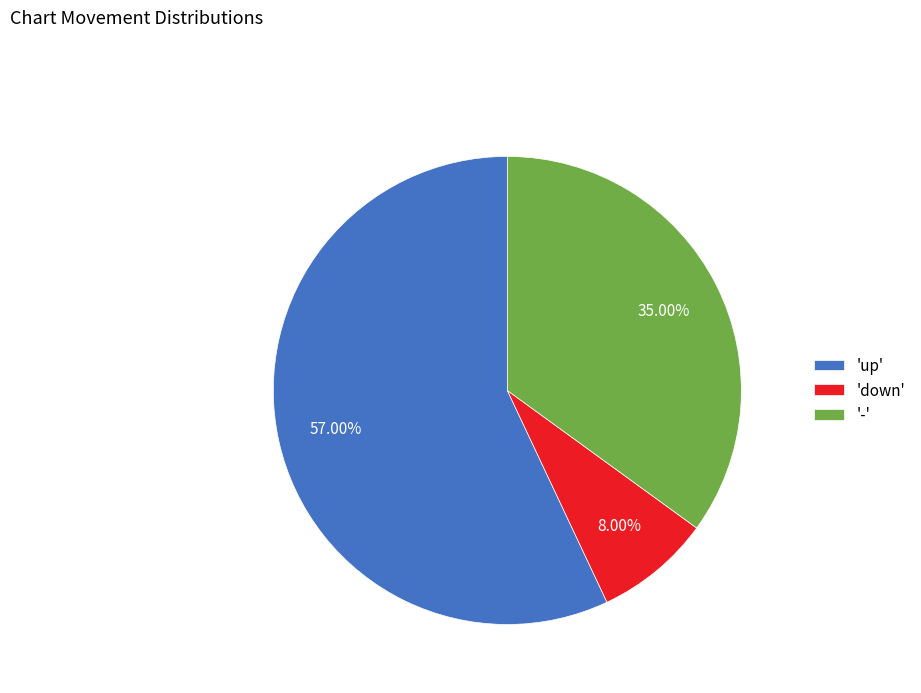

To the nearest percent, what is the average slice percentage?

33%